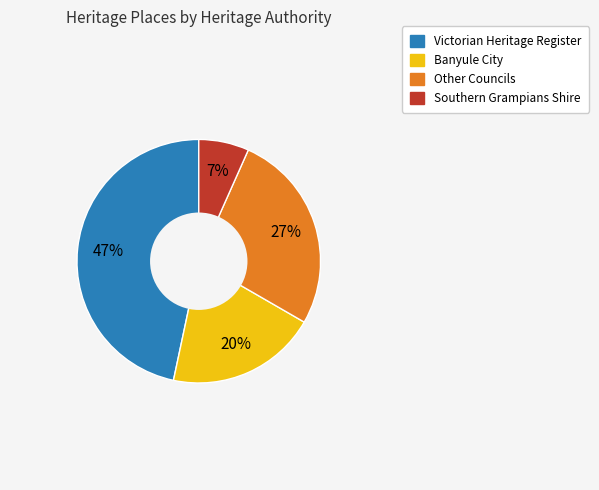

Does any single category account for the majority?

No